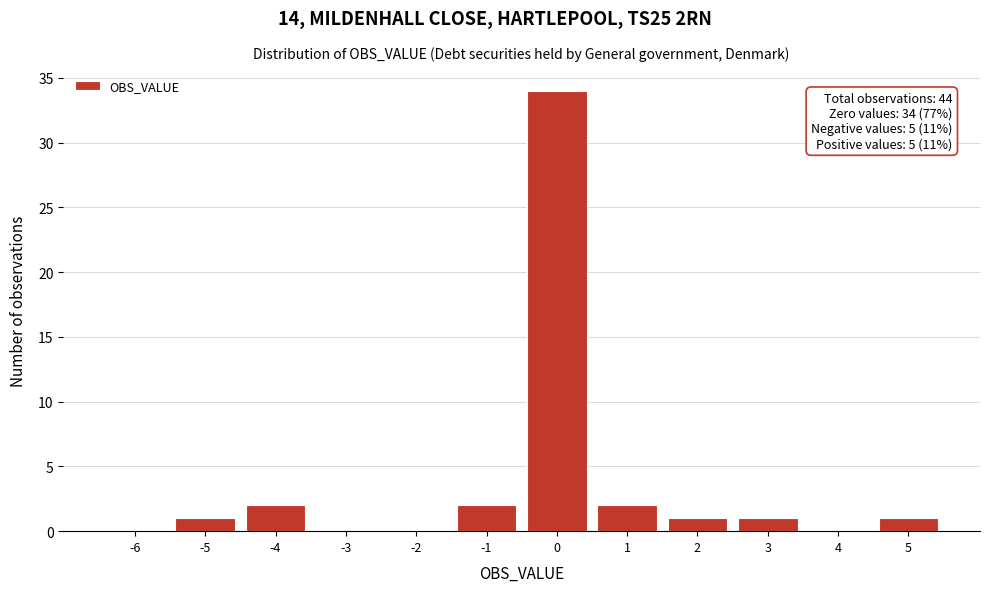

Reading right to left, transcribe all the data shown in this chart.

5=1	4=0	3=1	2=1	1=2	0=34	-1=2	-2=0	-3=0	-4=2	-5=1	-6=0